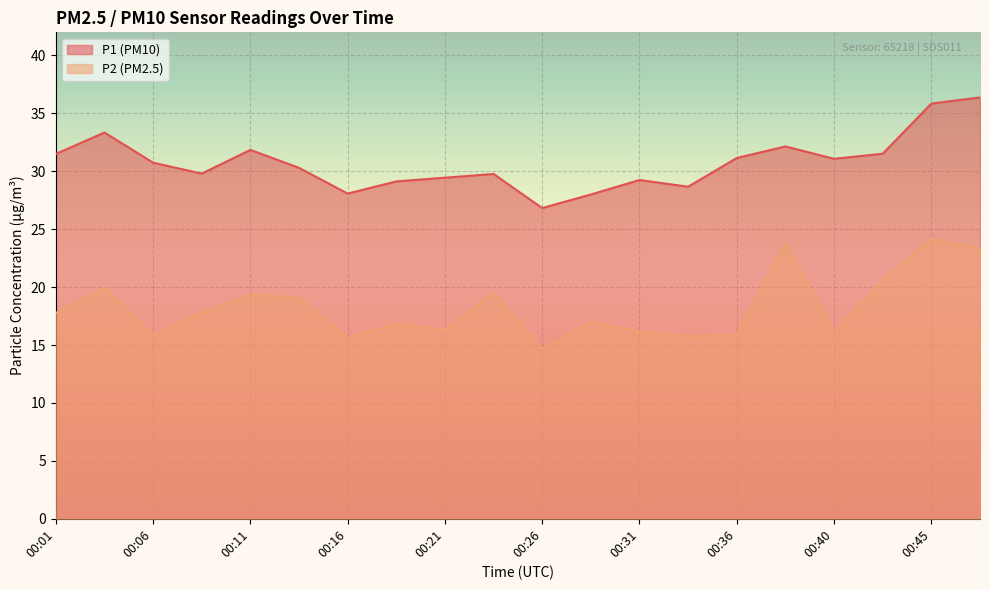

What is the minimum value for P1?

26.8